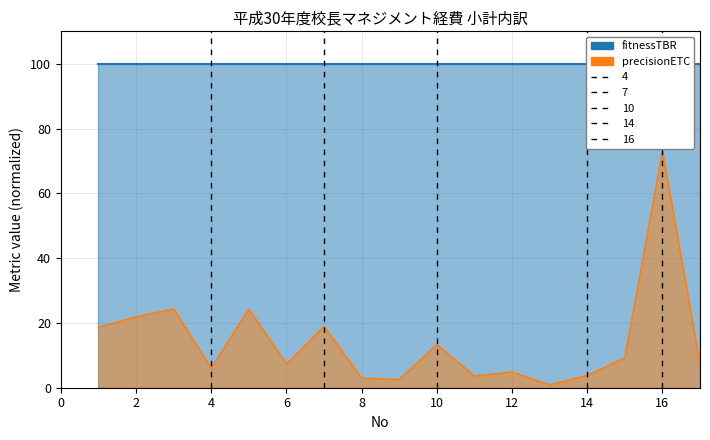

How many data points does each series have?

17